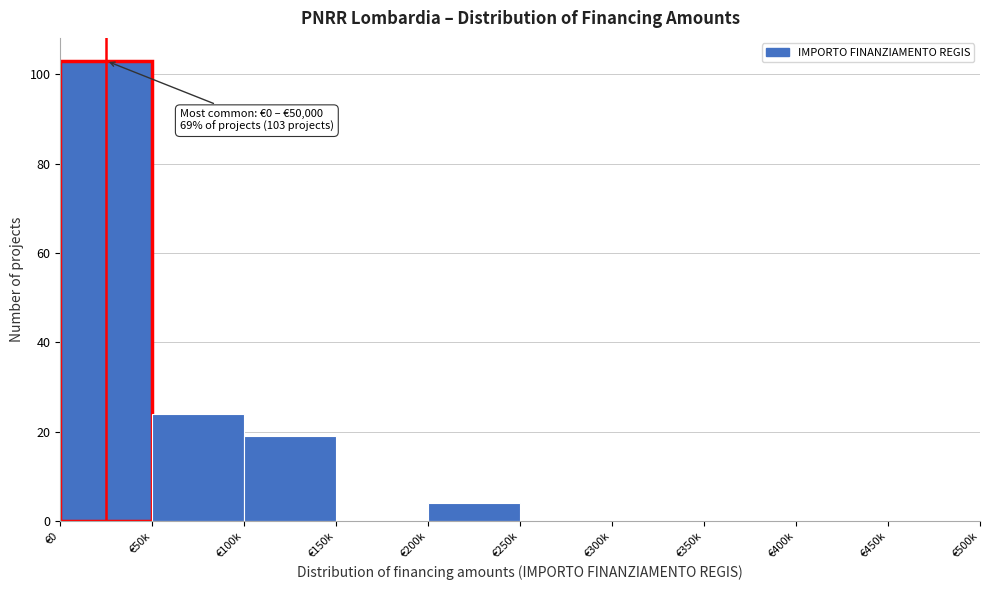

Reading left to right, what are all the values shown in this chart?

€0=103	€50k=24	€100k=19	€150k=0	€200k=4	€250k=0	€300k=0	€350k=0	€400k=0	€450k=0